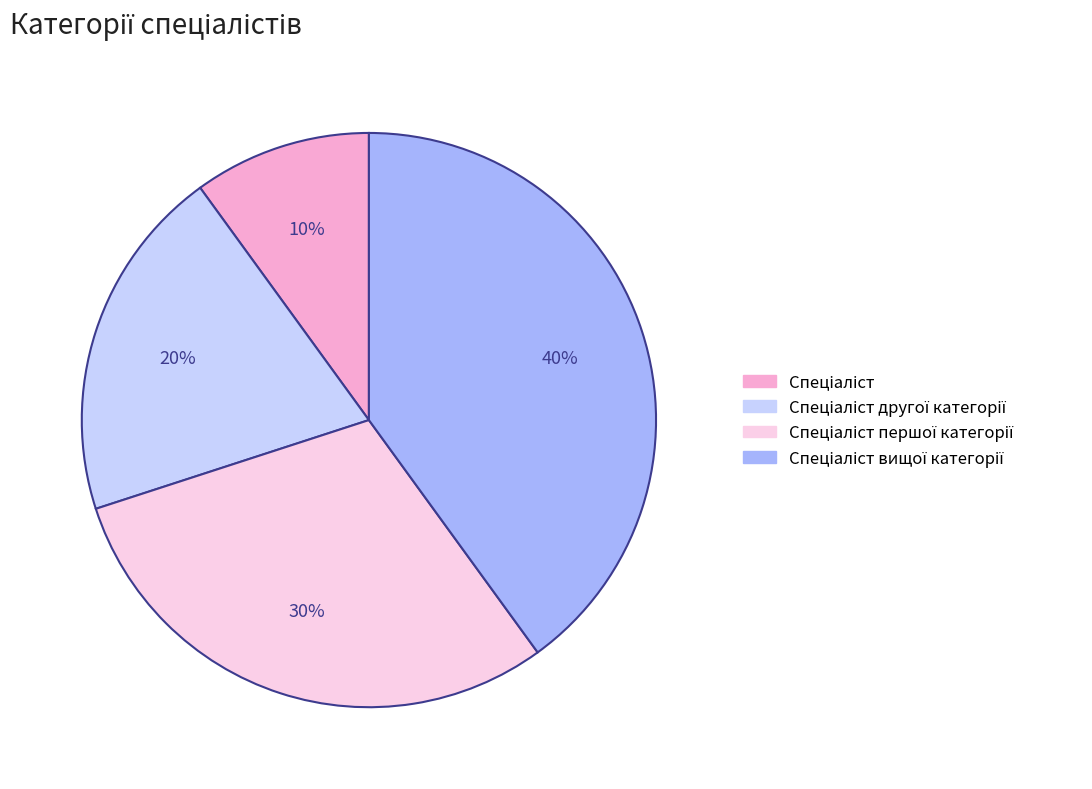

To the nearest percent, what is the difference between the largest and smallest slice percentages?

30%